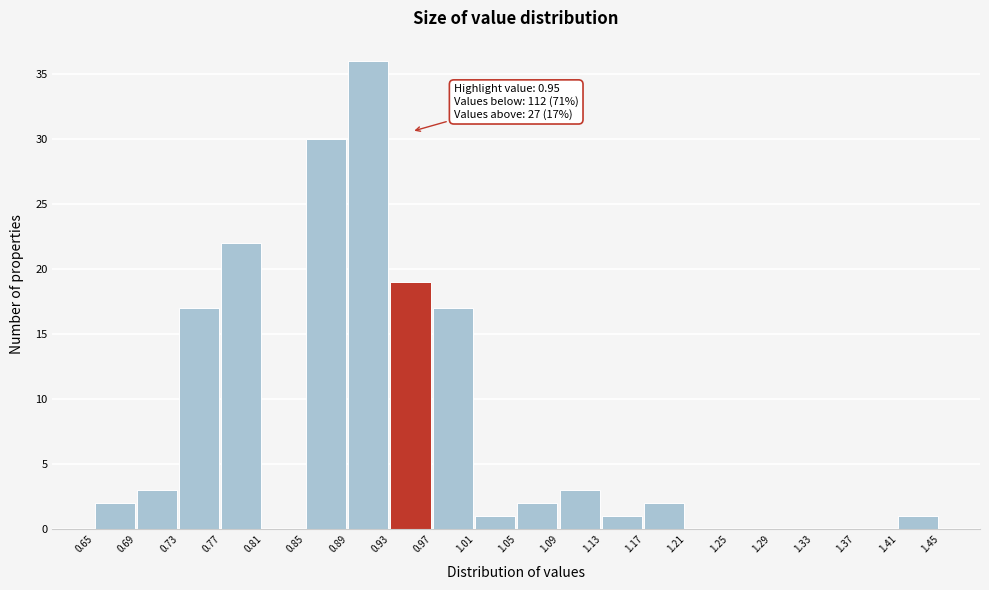

Which range on the x-axis has the tallest bar?

0.89 to 0.93